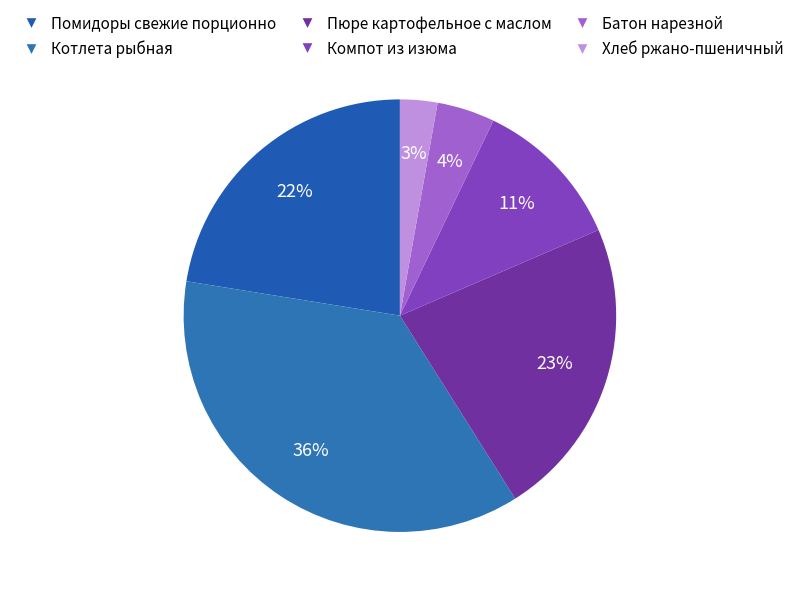

Which slice is the smallest?

Хлеб ржано-пшеничный